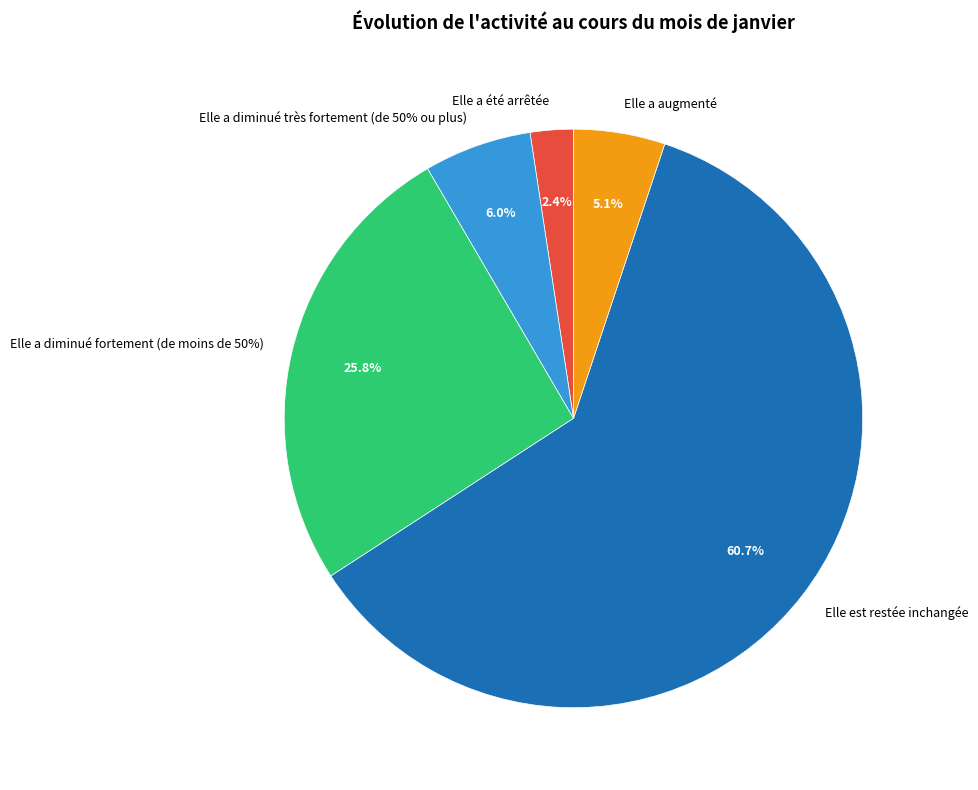

Is it true that Elle a diminué fortement (de moins de 50%) is 35% of the pie?

False